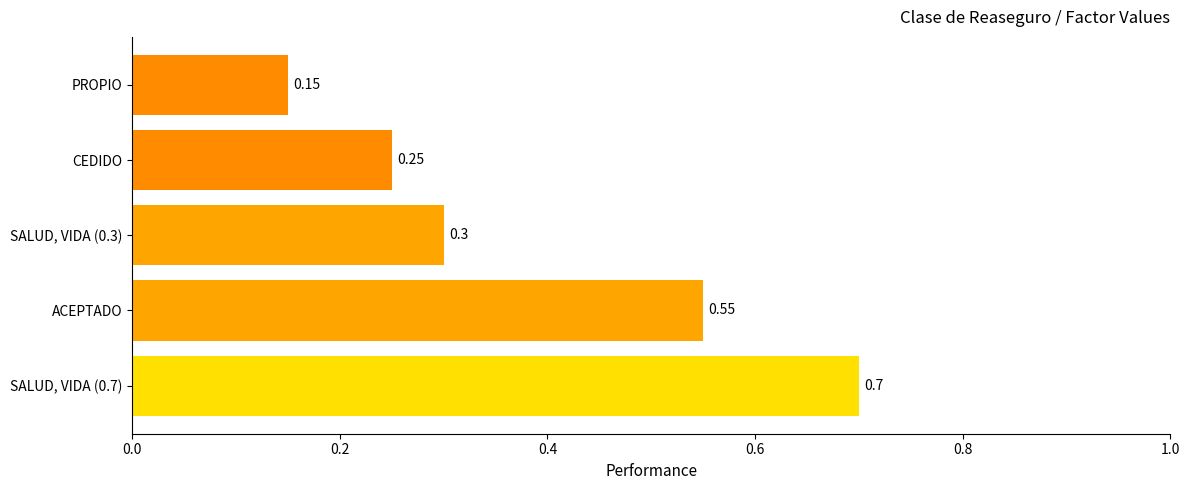

List the labels in order of value, largest first.

SALUD, VIDA (0.7), ACEPTADO, SALUD, VIDA (0.3), CEDIDO, PROPIO